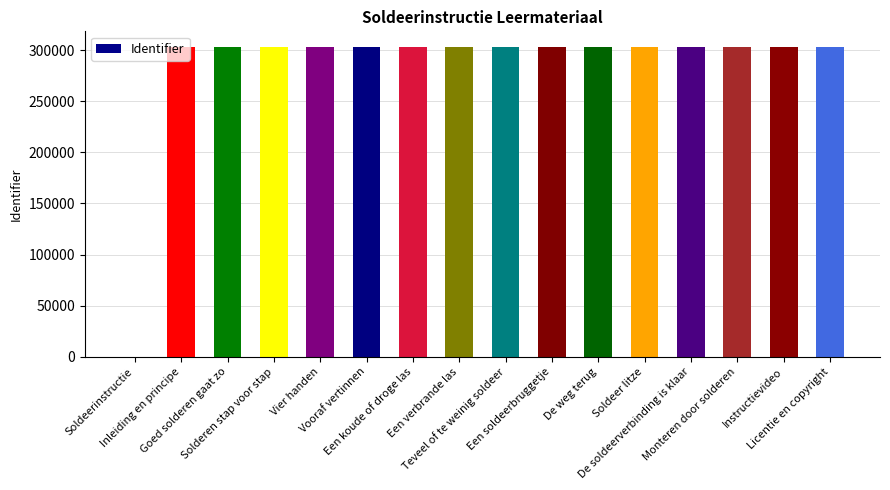

What is the sum of all values?

4546394